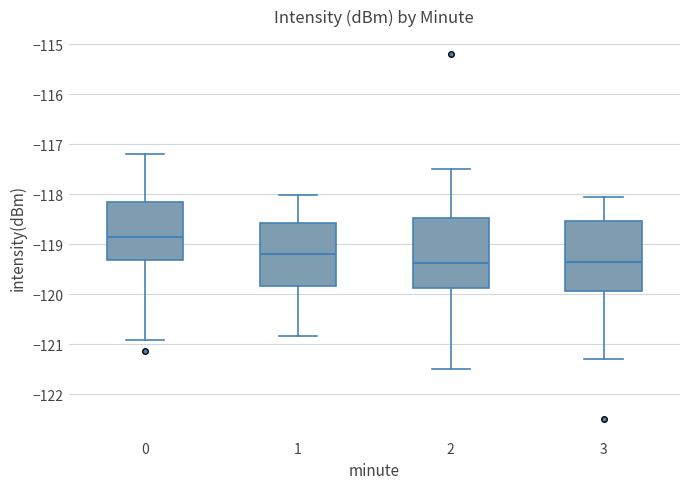

Where is the lower edge of the box at x = 3 on the y-axis? The values are not printed on the chart, so give them approximately, as read against the axis.

-119.9